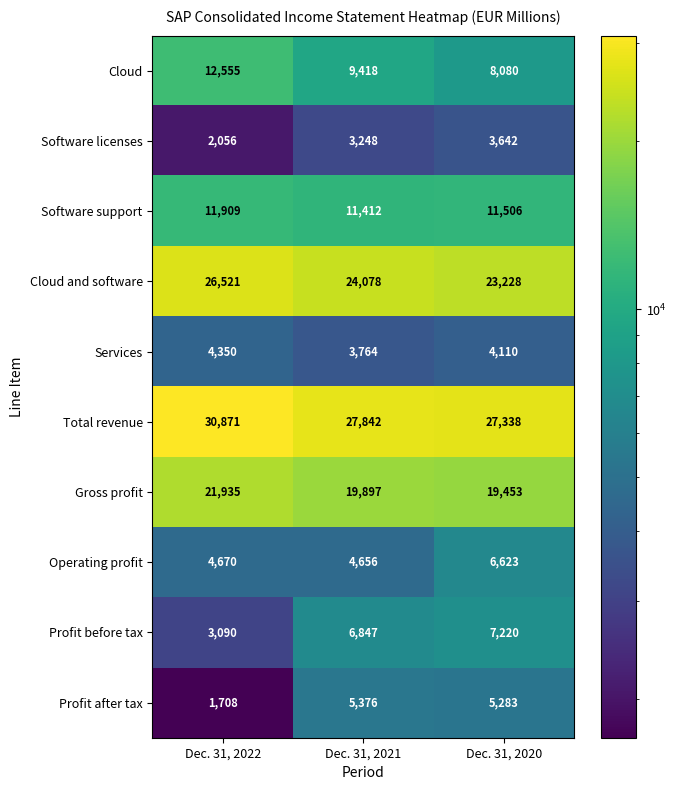

What is the sum of all Total revenue values?

86051